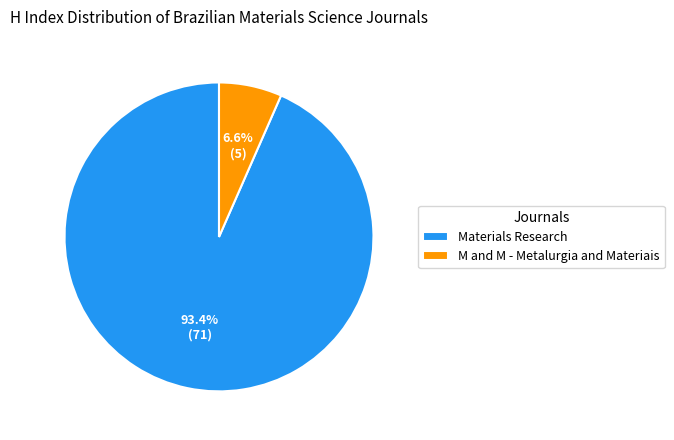

What is the majority slice?

Materials Research